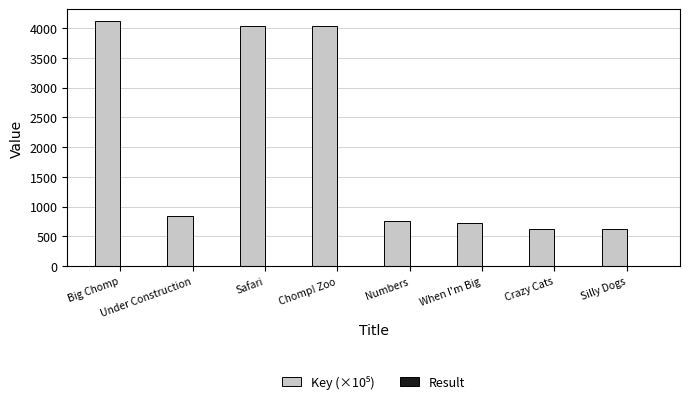

Which has a higher value, When I'm Big or Big Chomp?

Big Chomp